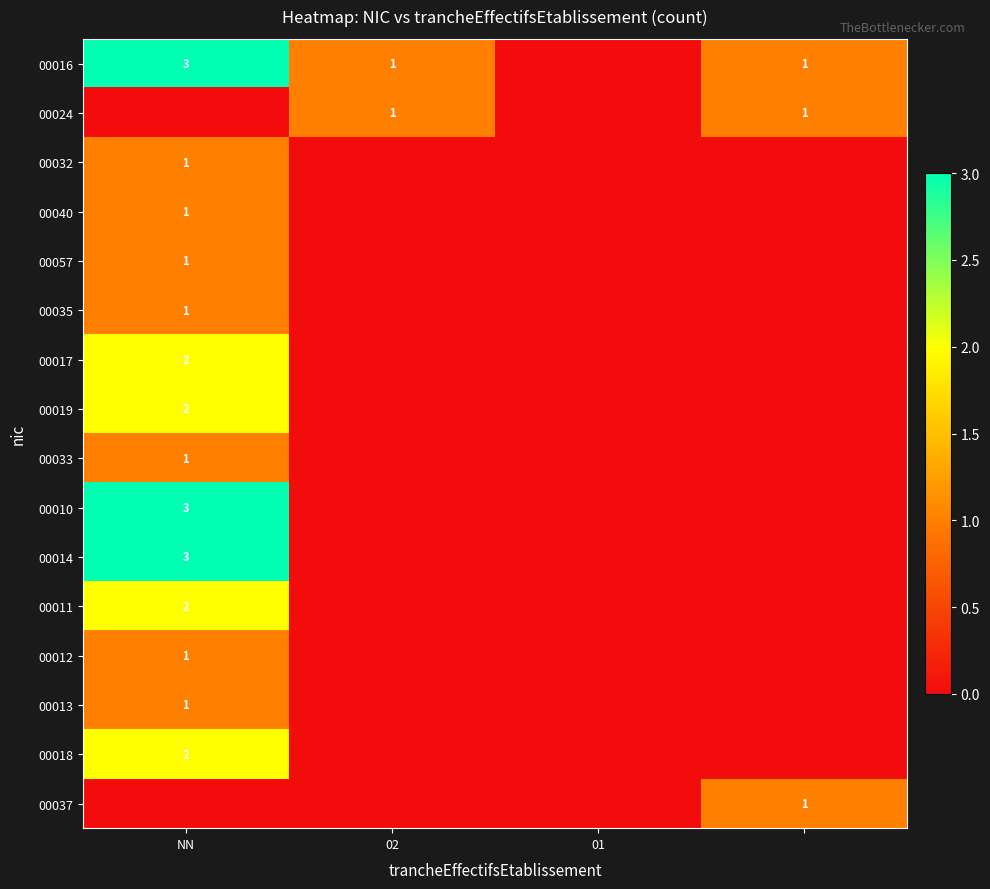

True or false: 00012 has a value of 0 at NN.

False